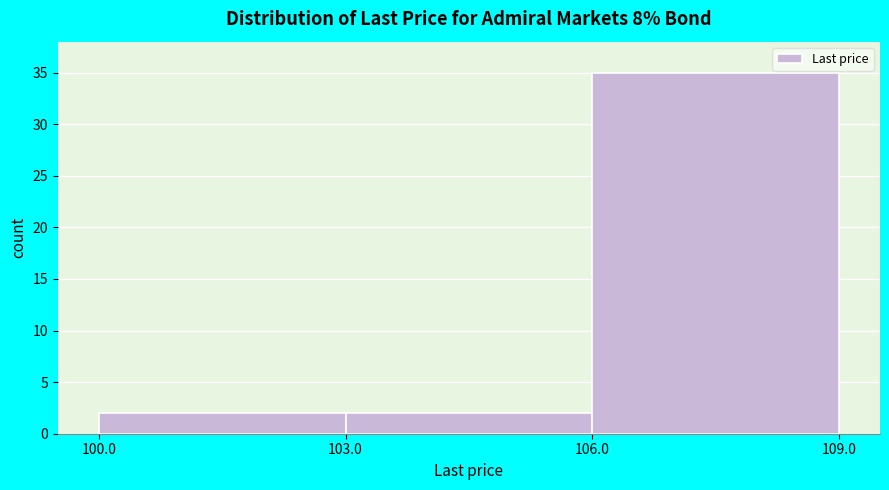

What is the height of the bar covering 100.0 to 103.0 on the x-axis? The values are not printed on the chart, so give them approximately, as read against the axis.

2